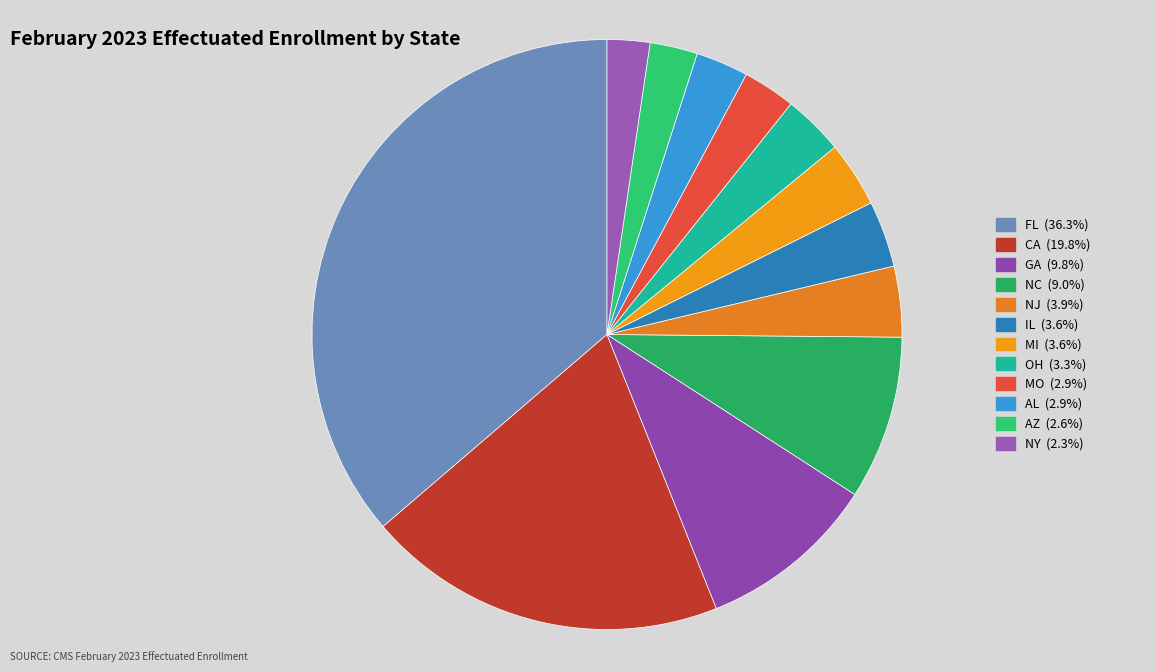

How many slices are in this pie chart?

12